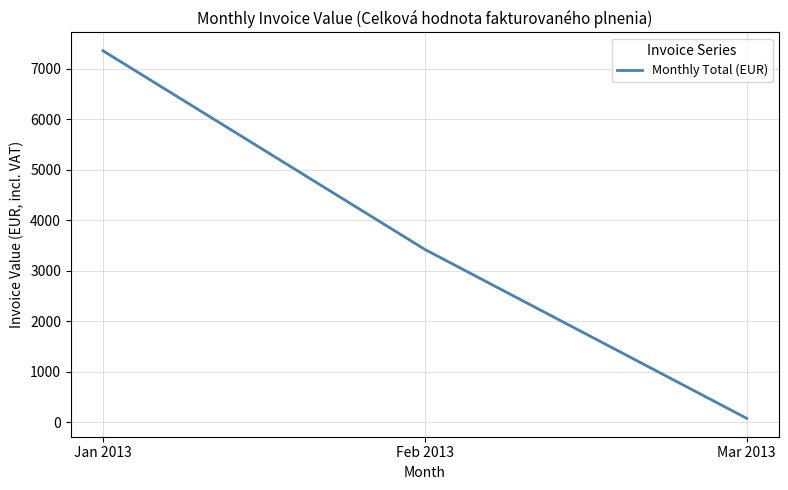

What is the sum of all values?

10847.1